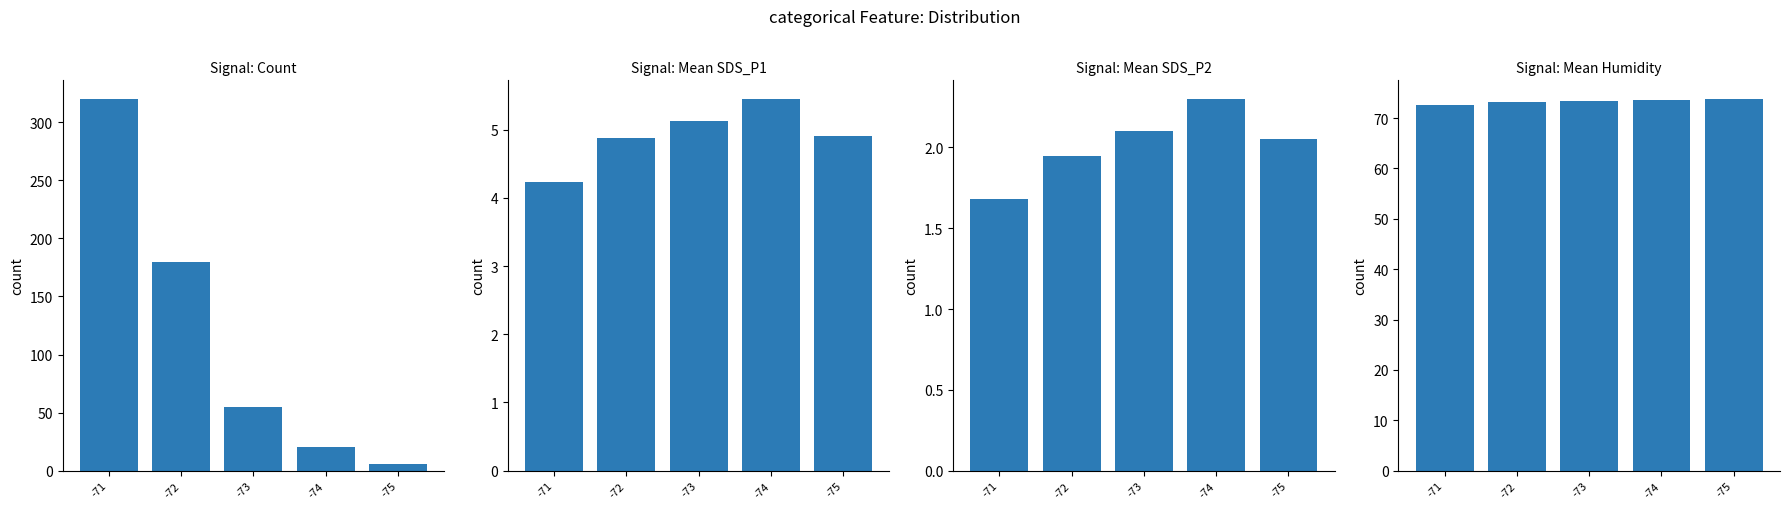

Reading right to left, extract all data points from this chart.

count: -75=6.0	-74=20.0	-73=55.0	-72=180.0	-71=320.0
mean SDS_P1: -75=4.9	-74=5.5	-73=5.1	-72=4.9	-71=4.2
mean SDS_P2: -75=2.0	-74=2.3	-73=2.1	-72=1.9	-71=1.7
mean Humidity: -75=73.8	-74=73.6	-73=73.4	-72=73.1	-71=72.5